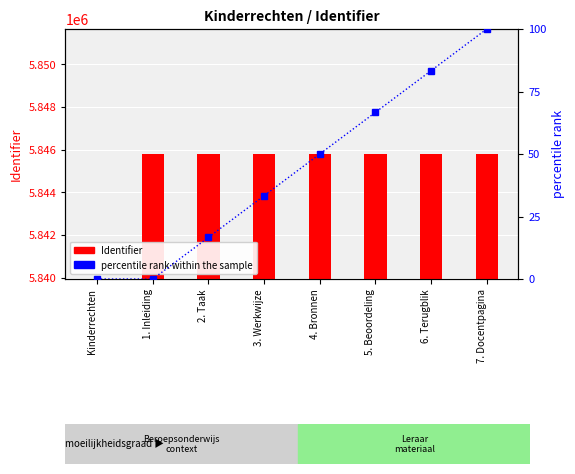

What is the maximum value for Identifier?

5845805.0